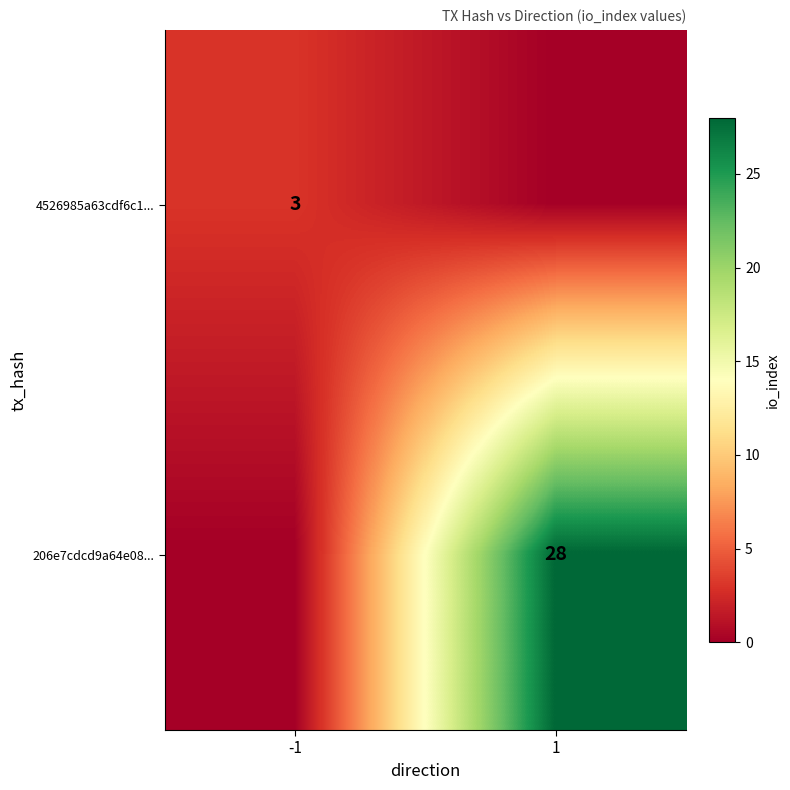

The 206e7cdcd9a64e08... series shows 6 at 1. True or false?

False